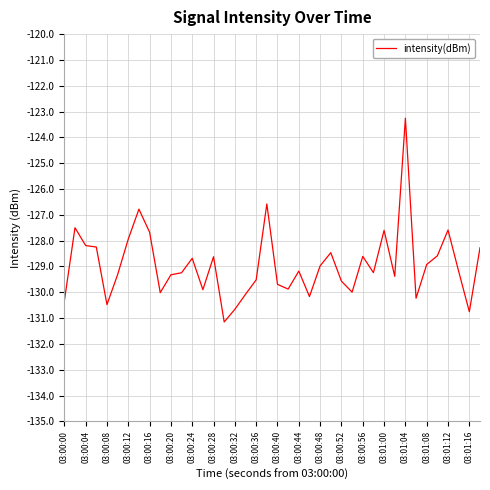

What is the difference between the maximum and minimum values?

7.9